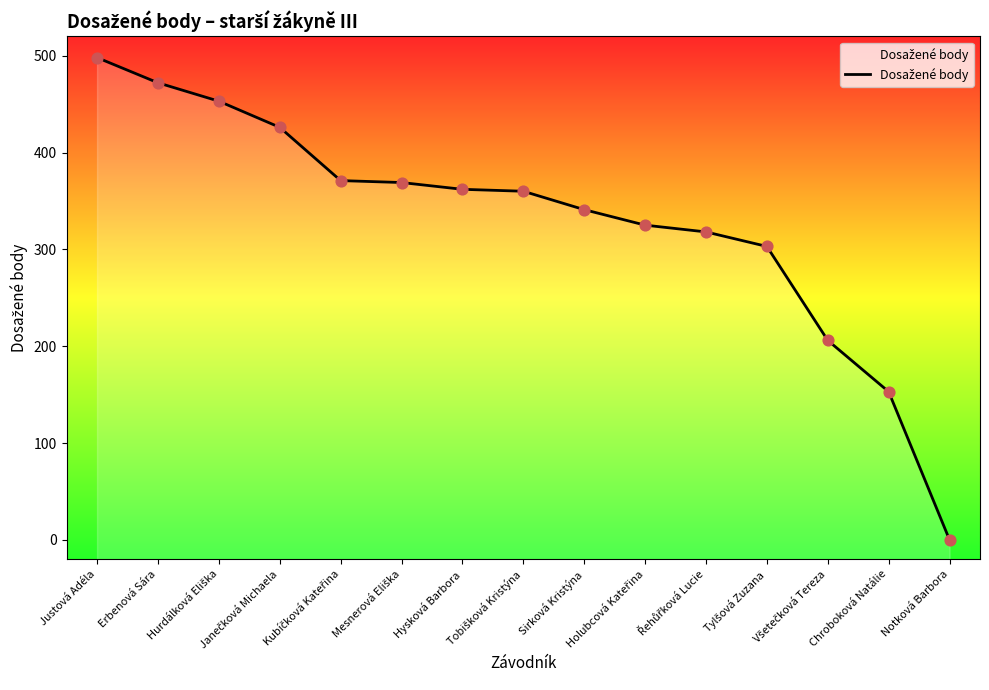

What is the change in value from Řehůřková Lucie to Notková Barbora?

-318